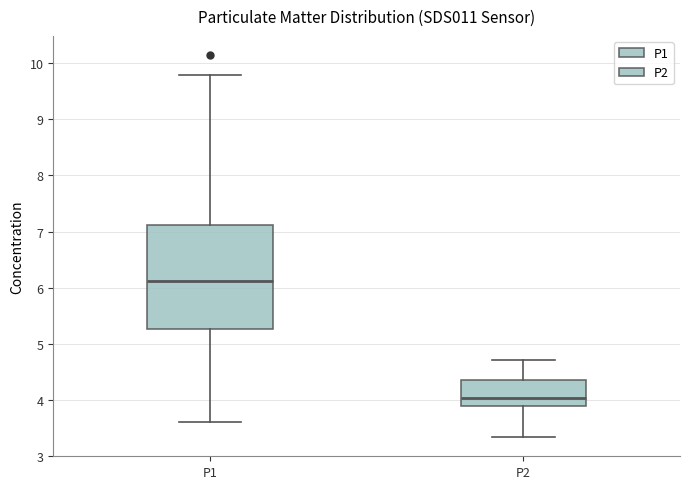

Reading left to right, read every box against the y-axis: the position of its median line, the range the box covers, and the ends of its whiskers. The values are not printed on the chart, so give them approximately, as read against the axis.

P1: median 6.1, box 5.3 to 7.1, whiskers 3.6 to 9.8
P2: median 4.0, box 3.9 to 4.4, whiskers 3.3 to 4.7